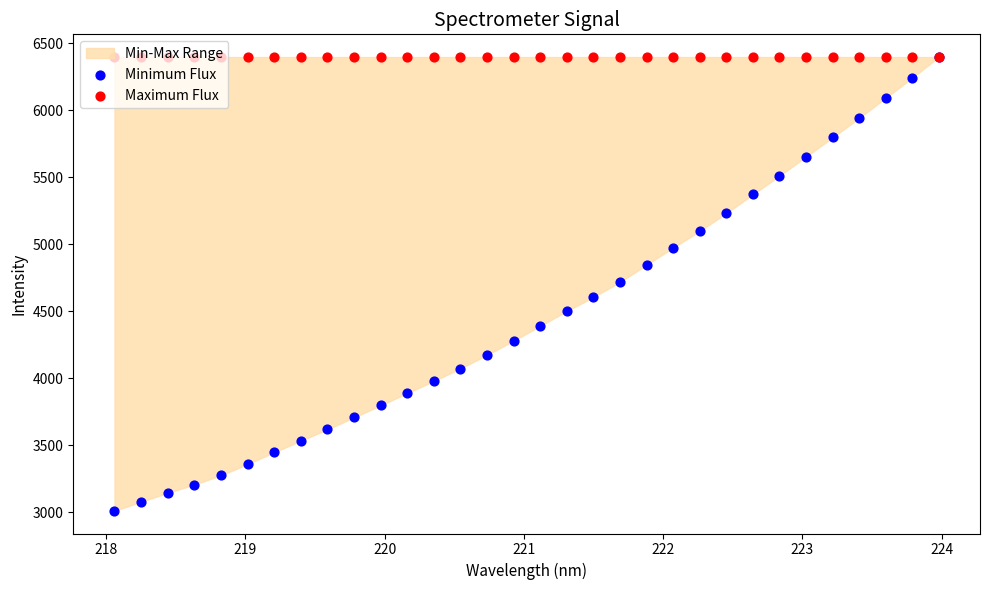

Which series has the largest total across all categories?

Maximum Flux